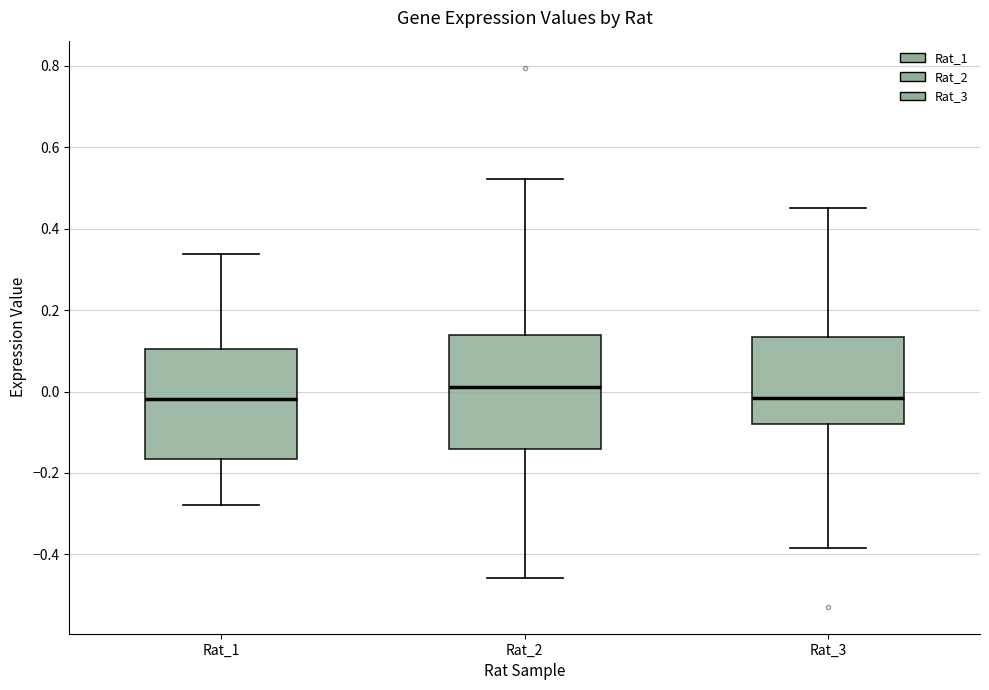

Which box has the highest median line?

Rat_2